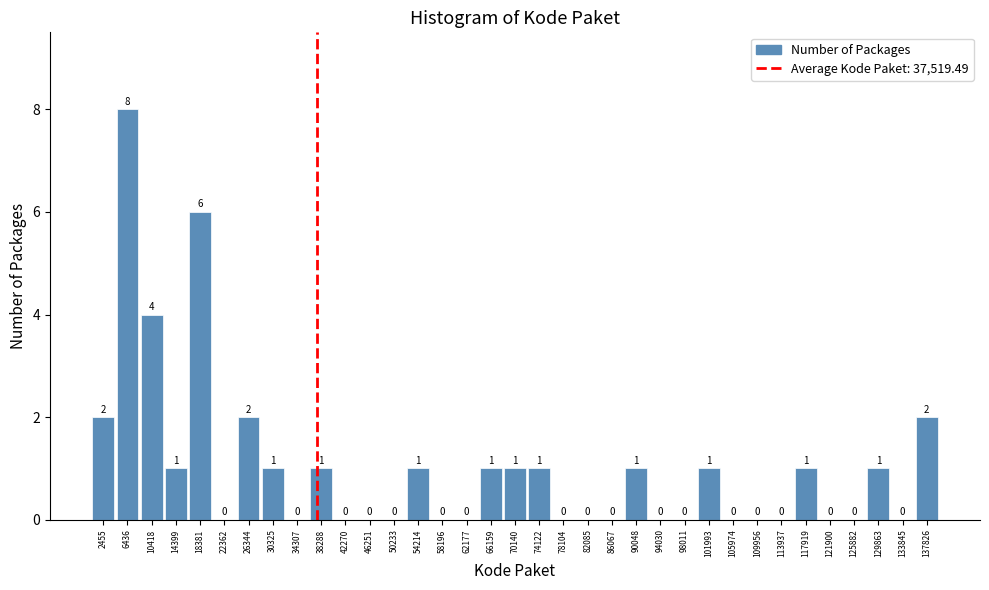

Reading left to right, transcribe this chart: for each bar, give the range it covers on the x-axis and its height. The bar edges are not printed on the chart, so give them approximately, as read against the axis.

500 to 4500: 2
4500 to 8500: 8
8500 to 12500: 4
12500 to 16500: 1
16500 to 20500: 6
20500 to 24500: 0
24500 to 28500: 2
28500 to 32500: 1
32500 to 36500: 0
36500 to 40500: 1
40500 to 44500: 0
44500 to 48000: 0
48000 to 52000: 0
52000 to 56000: 1
56000 to 60000: 0
60000 to 64000: 0
64000 to 68000: 1
68000 to 72000: 1
72000 to 76000: 1
76000 to 80000: 0
80000 to 84000: 0
84000 to 88000: 0
88000 to 92000: 1
92000 to 96000: 0
96000 to 100000: 0
100000 to 104000: 1
104000 to 108000: 0
108000 to 112000: 0
112000 to 116000: 0
116000 to 120000: 1
120000 to 124000: 0
124000 to 128000: 0
128000 to 132000: 1
132000 to 136000: 0
136000 to 140000: 2